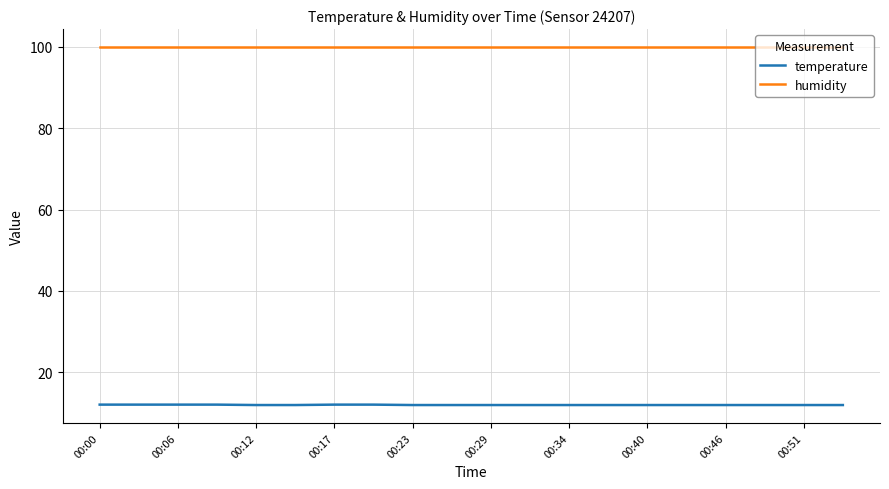

What is the highest value of the humidity series?

99.9